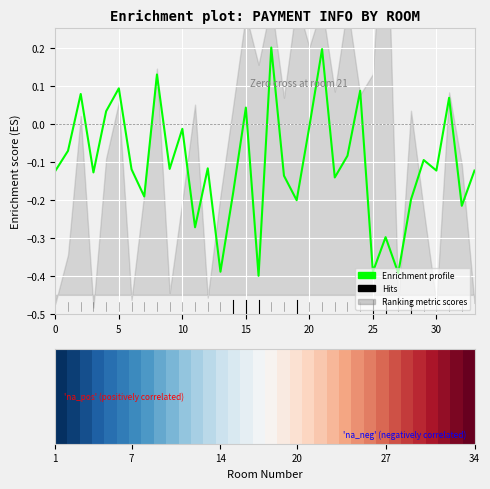

Read the Enrichment profile value at 30.

-0.1